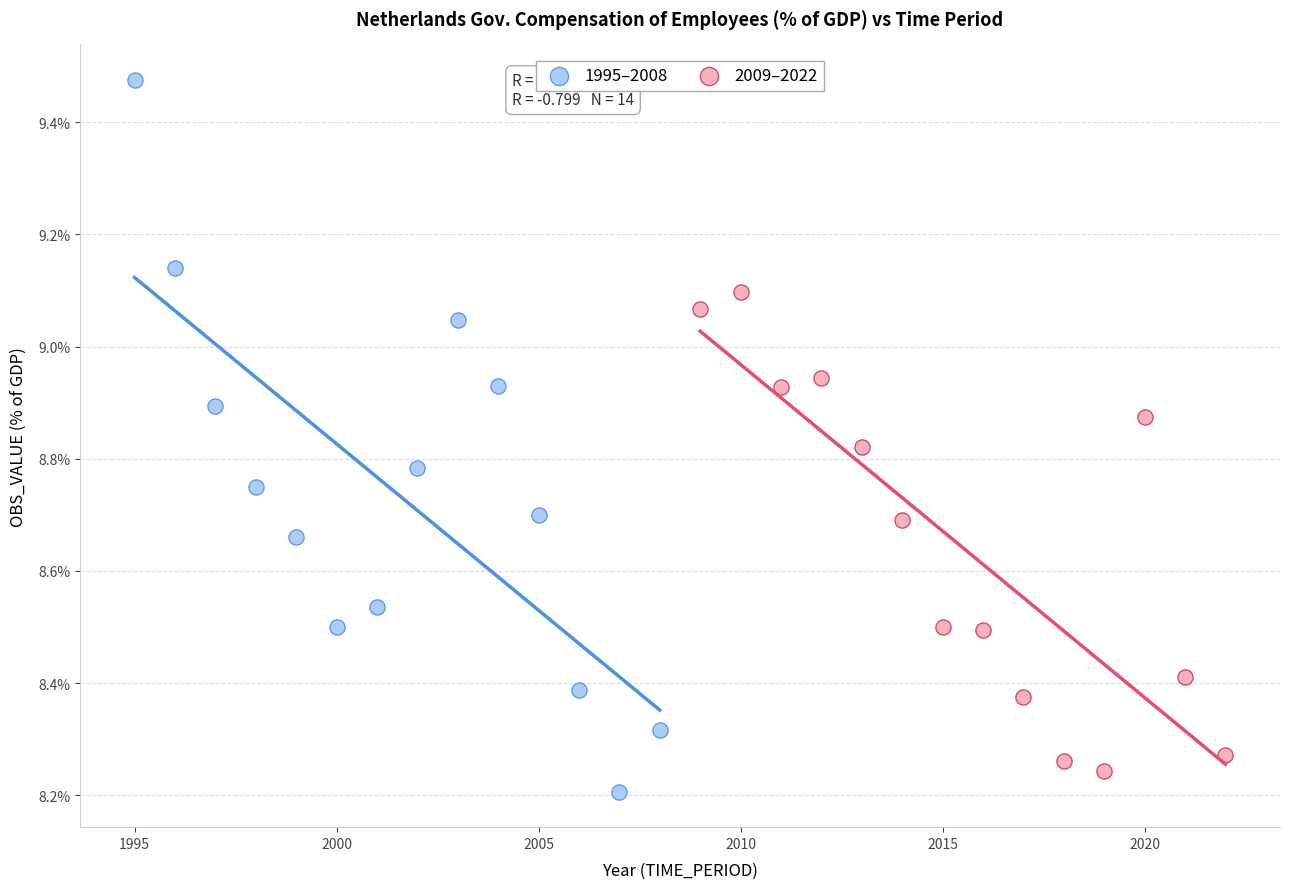

Which series contains the highest Y value?

1995–2008